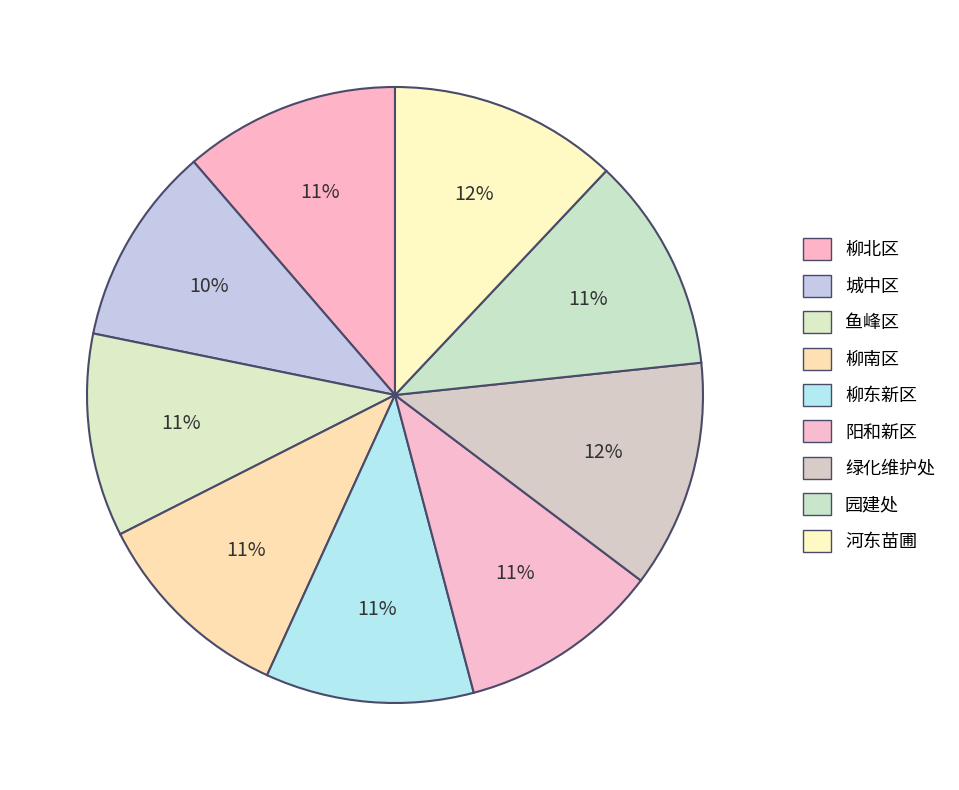

Which slice is the largest?

河东苗圃